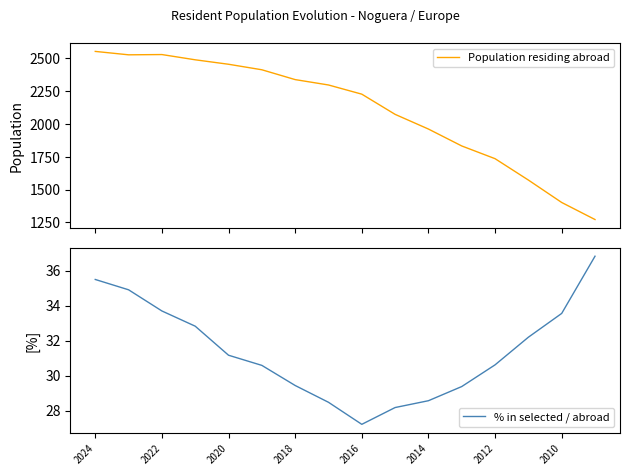

The value of % in selected / abroad at 2016 is 15.2. True or false?

False